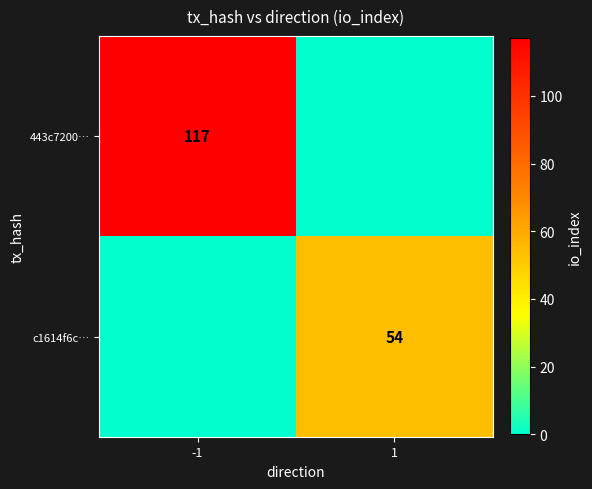

The value of 443c7200… at -1 is 117. True or false?

True